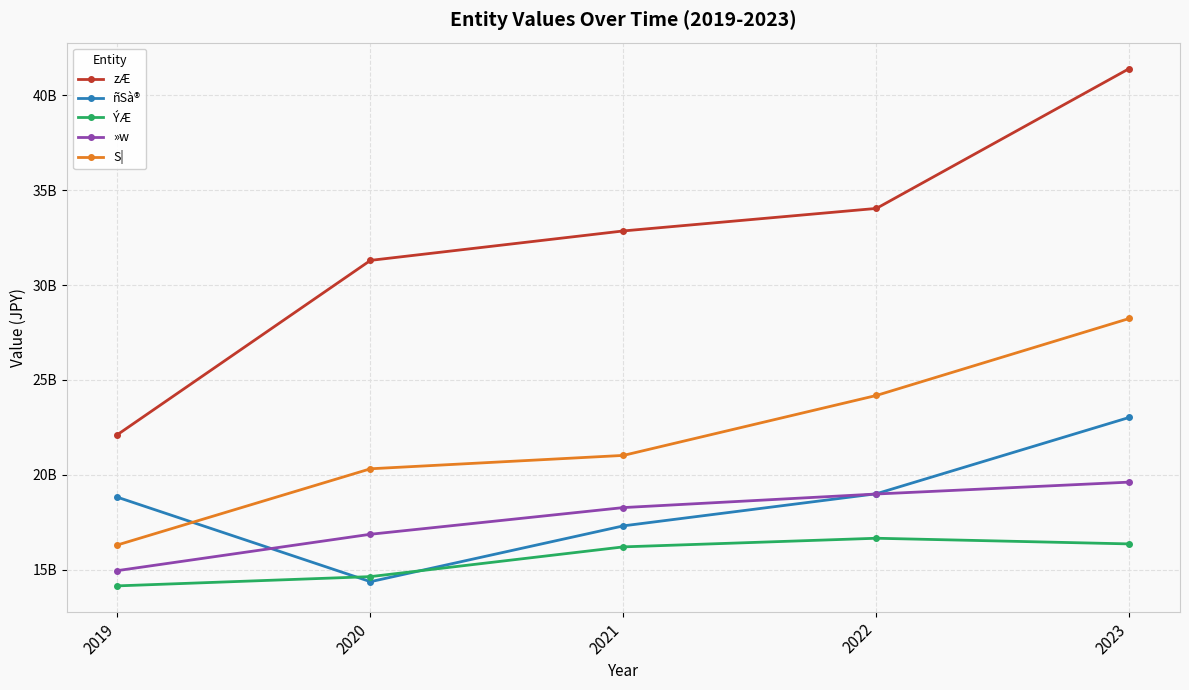

What are all the series names shown in the legend?

zÆ, ñSà®, ÝÆ, »w, S|